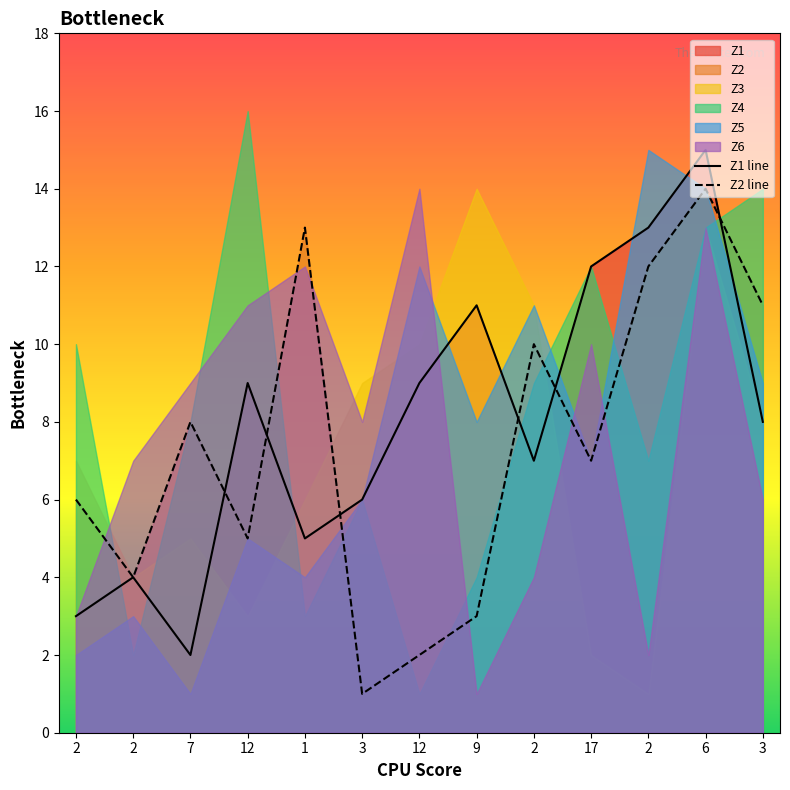

At which category is the sum across all series the highest?

7